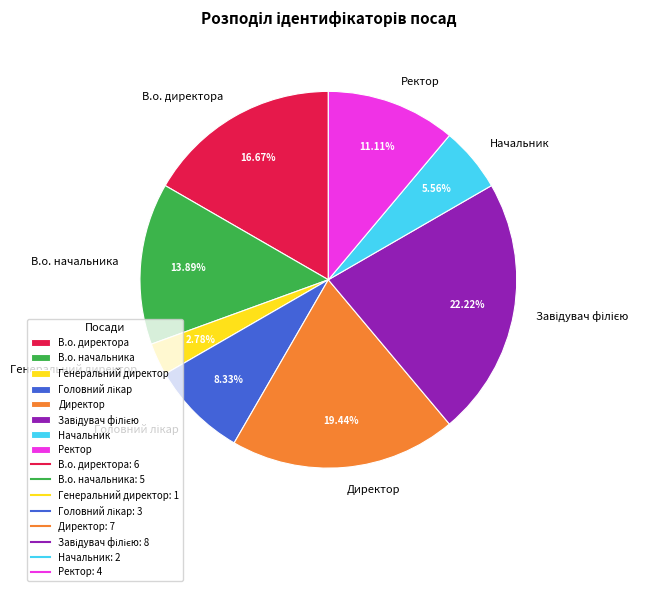

How many segments does this pie chart have?

8